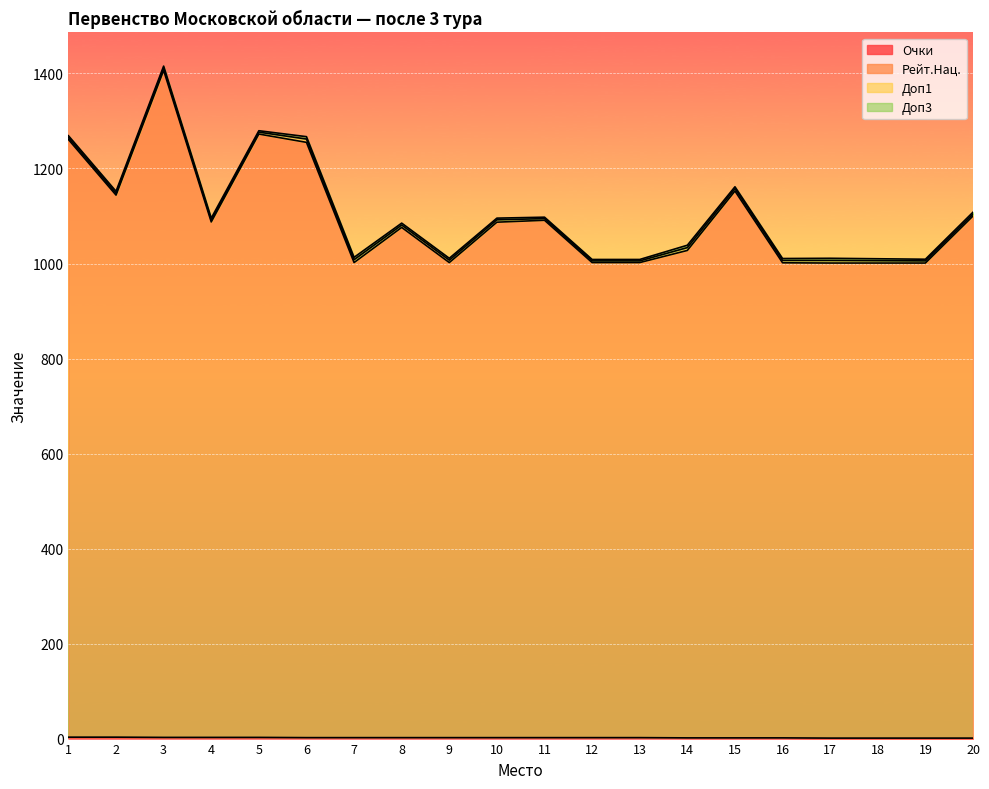

The value of Очки at 15 is 2.1. True or false?

False